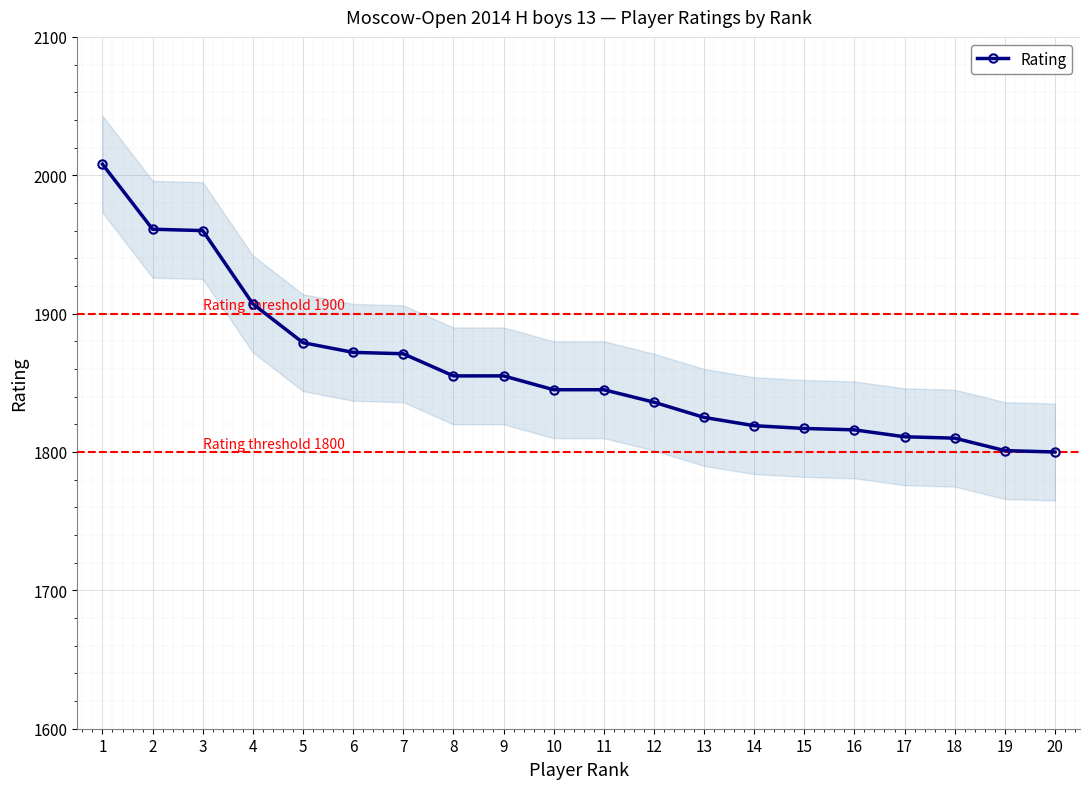

How many lines are shown in the chart?

1